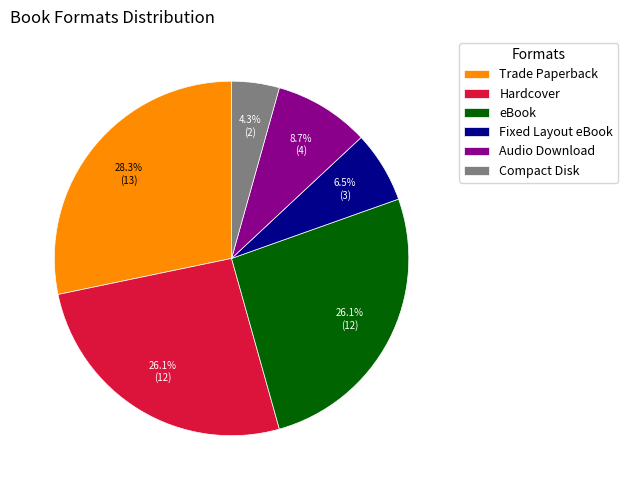

Which slice is the largest?

Trade Paperback